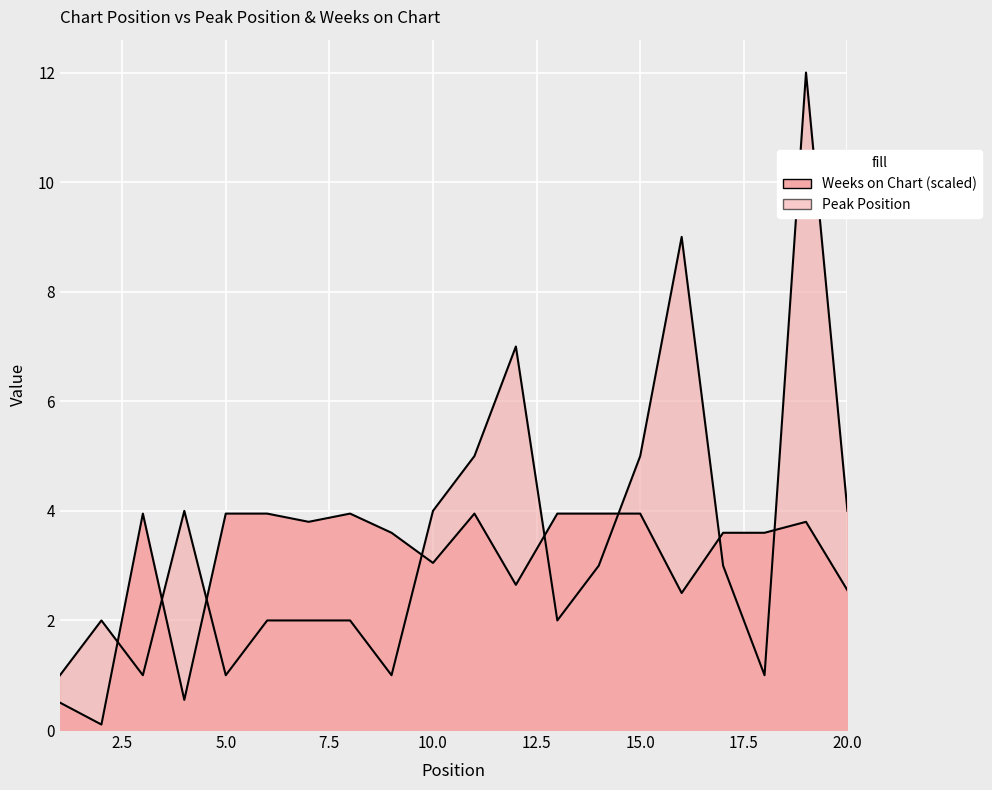

Which series has the largest total across all categories?

Peak Position